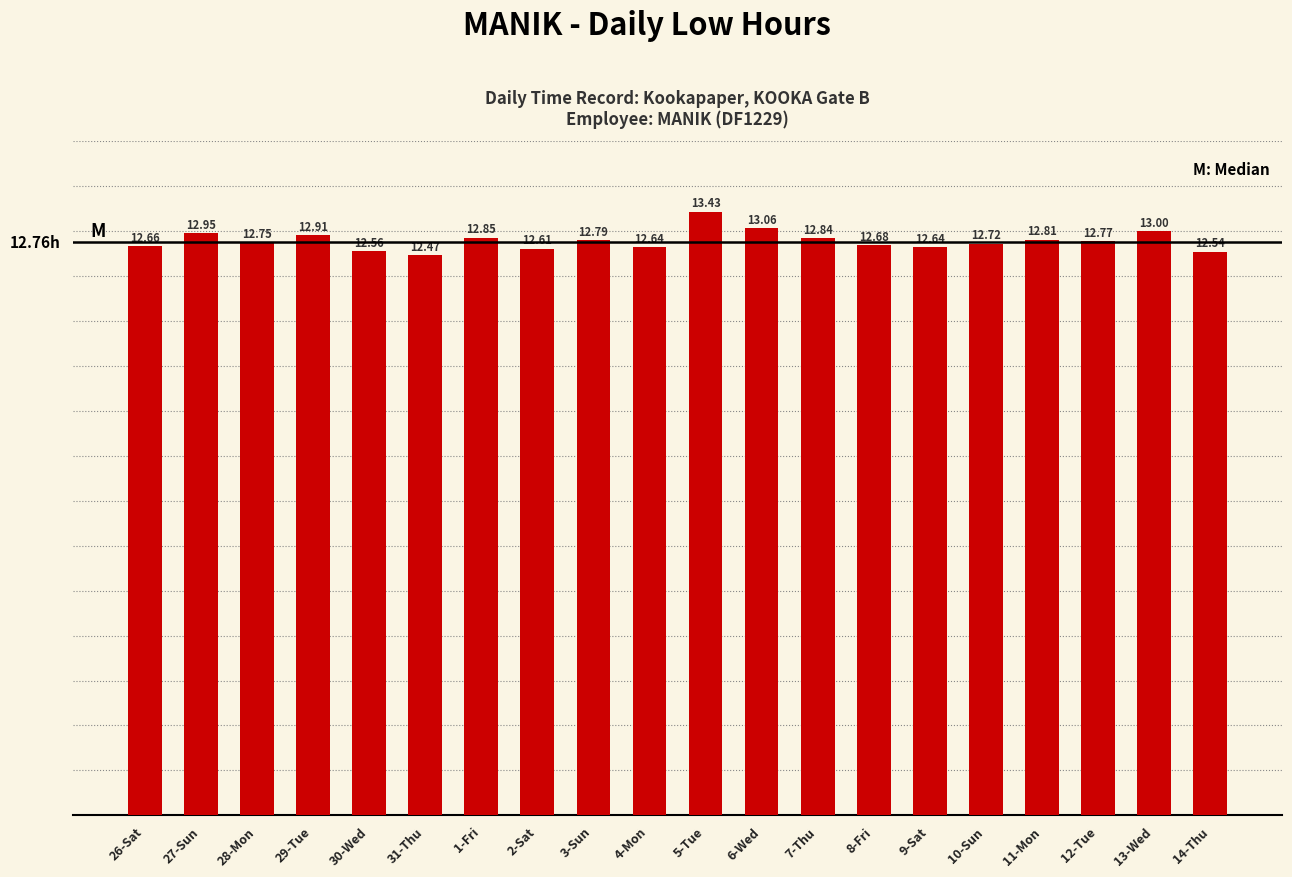

Are the bars horizontal?

No